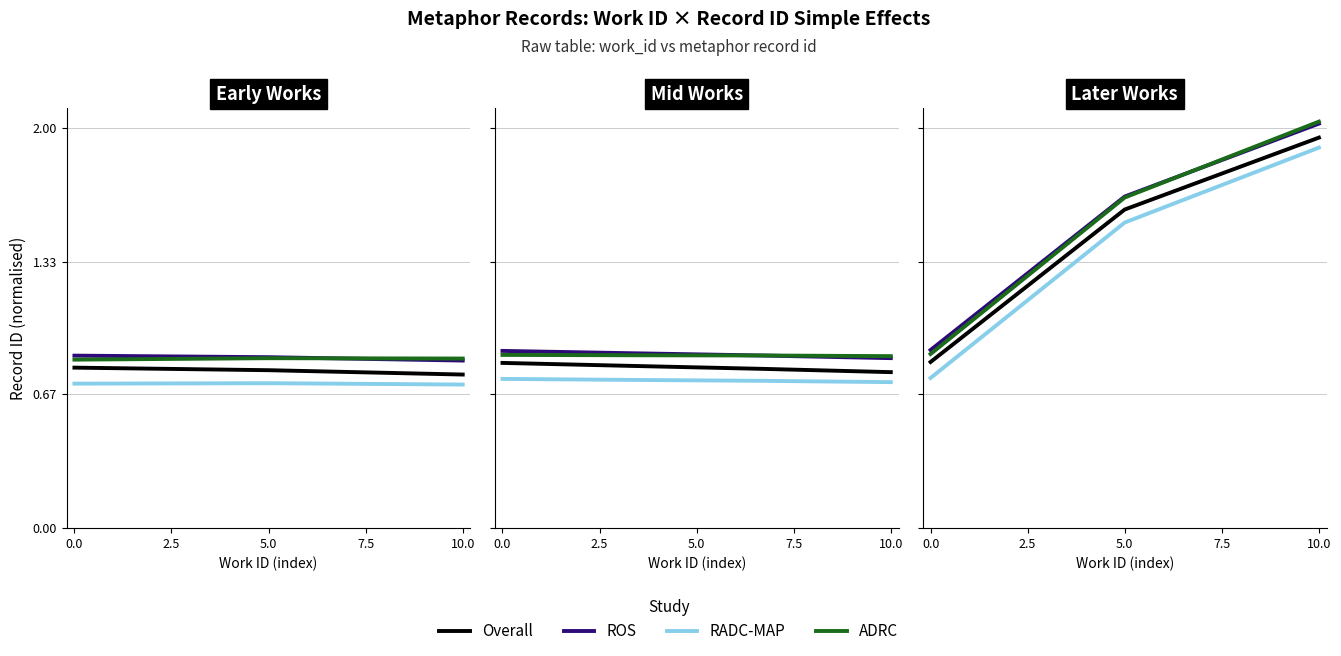

The value of ROS at 0.0 is 0.9. True or false?

True